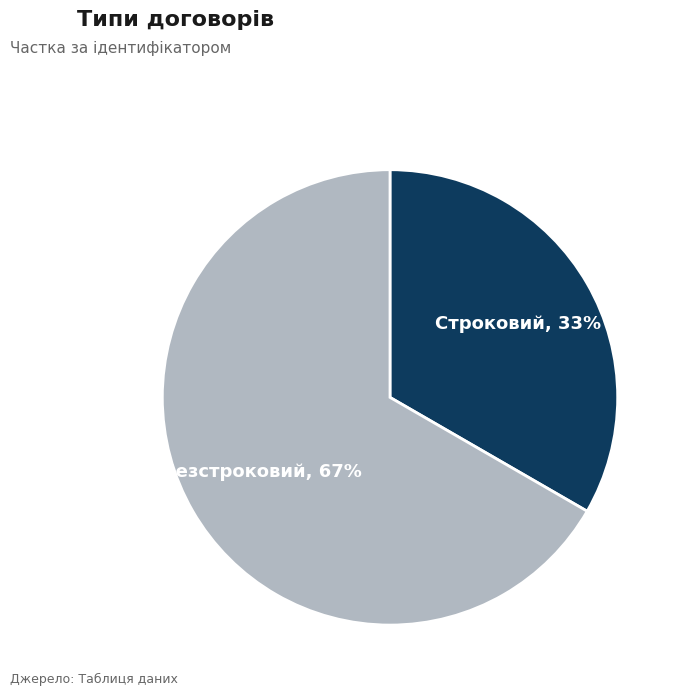

To the nearest percent, what is the average slice percentage?

50%